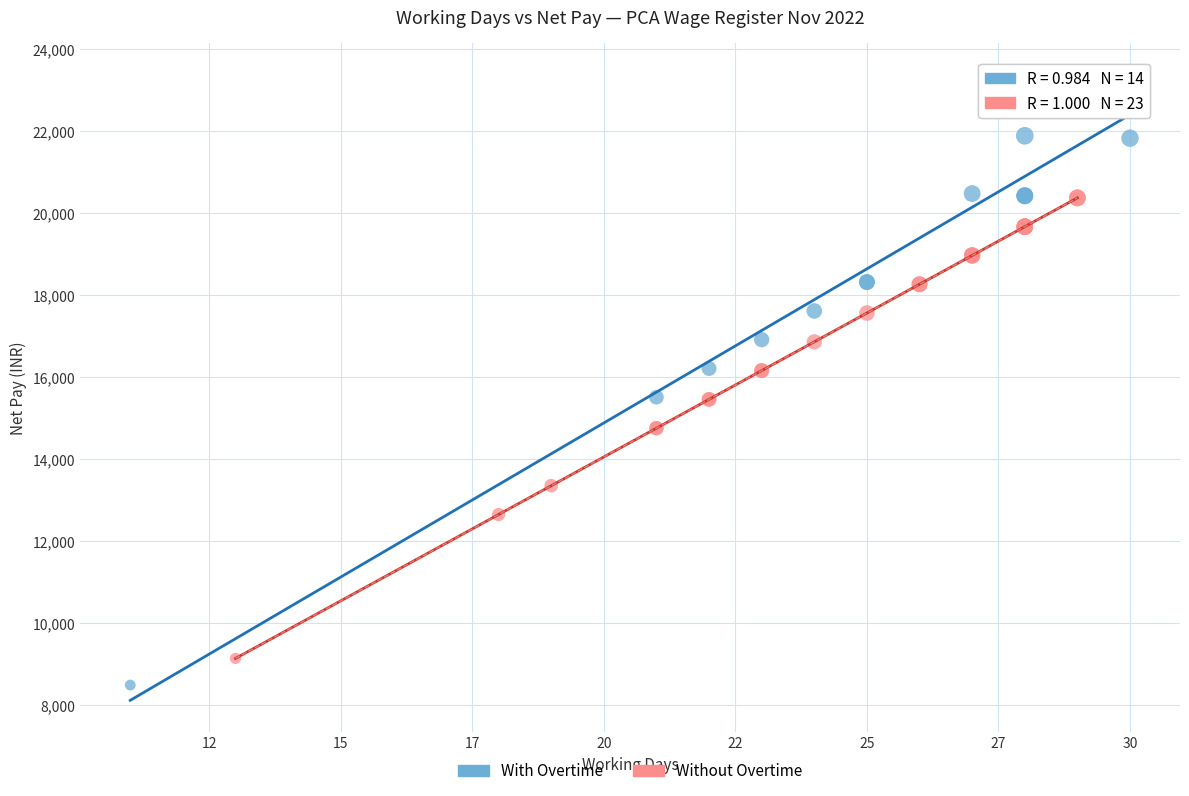

Which series contains the highest Y value?

With Overtime